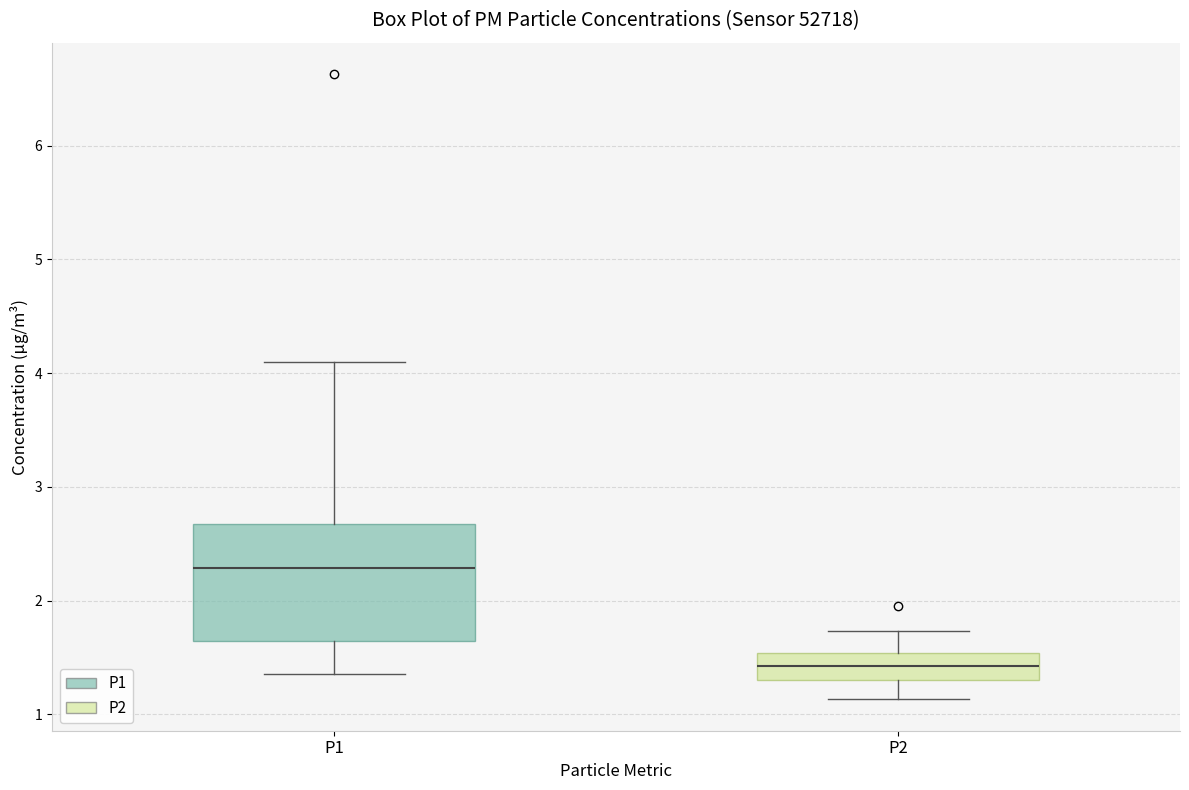

Reading left to right, transcribe this box plot: for each box, give where its median line is, the range the box spans, and where its two whiskers end, as read against the y-axis. The values are not printed on the chart, so give them approximately, as read against the axis.

P1: median 2.3, box 1.6 to 2.7, whiskers 1.4 to 4.1
P2: median 1.4, box 1.3 to 1.5, whiskers 1.1 to 1.7